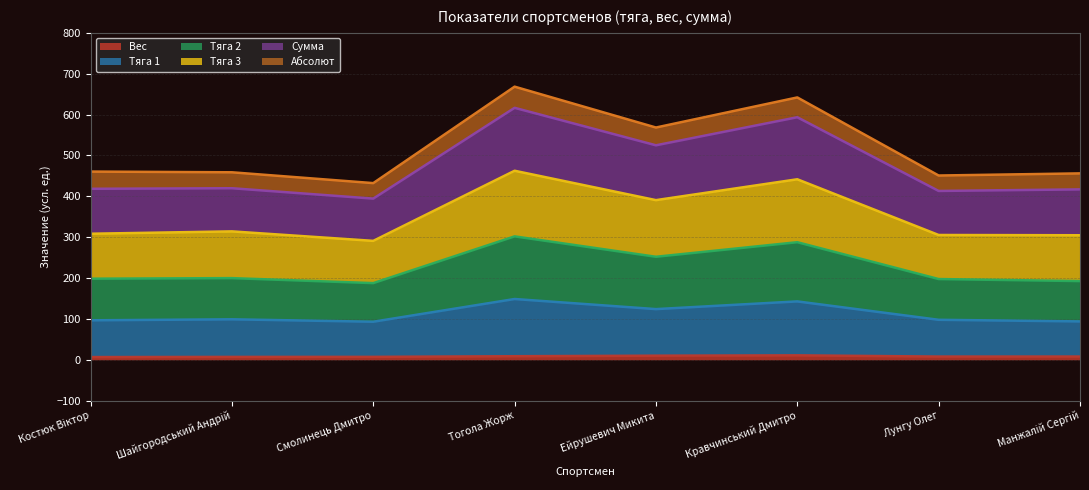

Where does the Тяга 1 series first go above 98?

Шайгородський Андрій